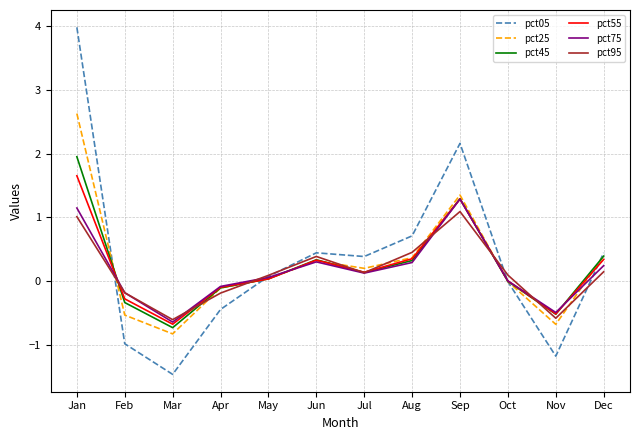

What is the sum of the pct95 values at Jun and Aug?

0.8